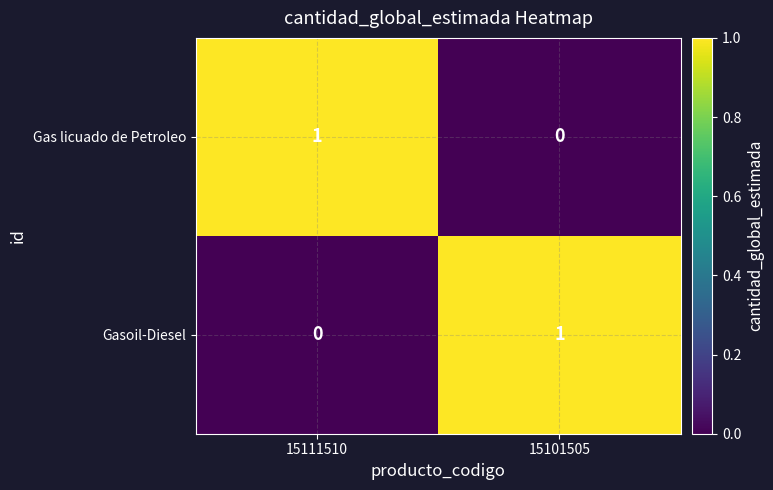

At which label does Gasoil-Diesel reach its minimum?

15111510